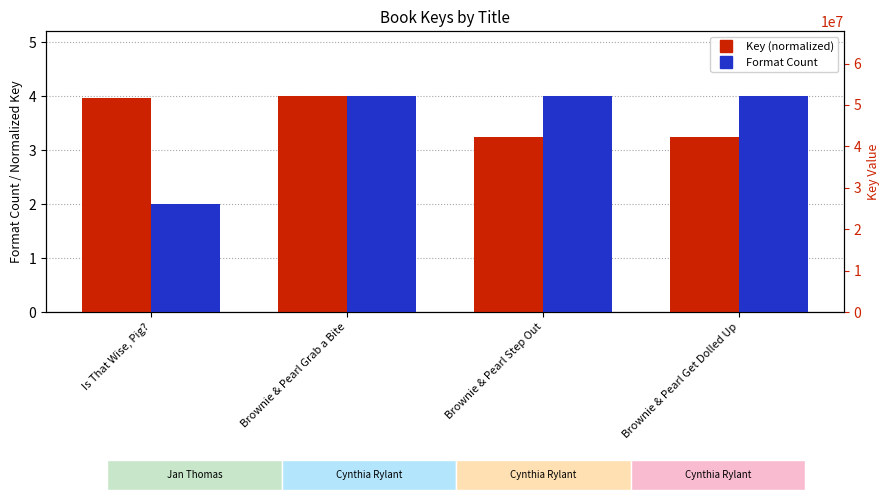

Are the bars horizontal?

No